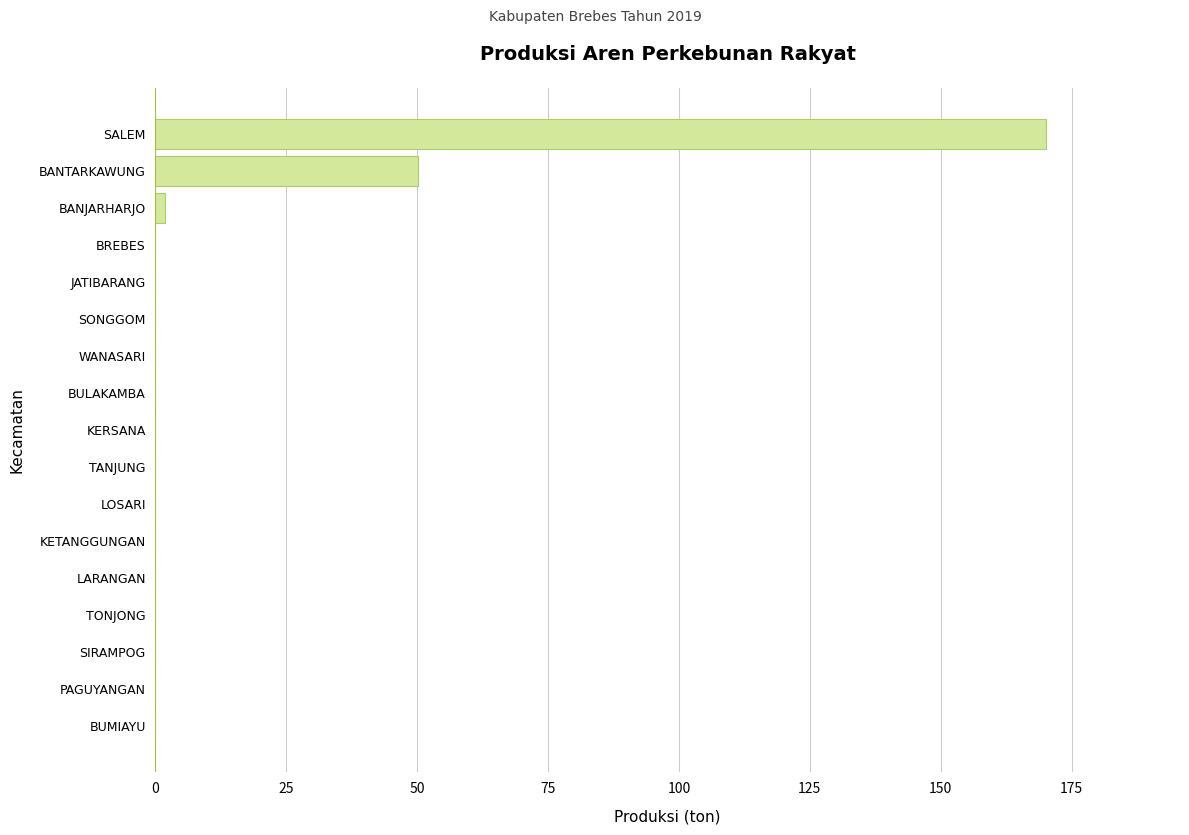

Is it true that the value at BREBES is 0.0?

True